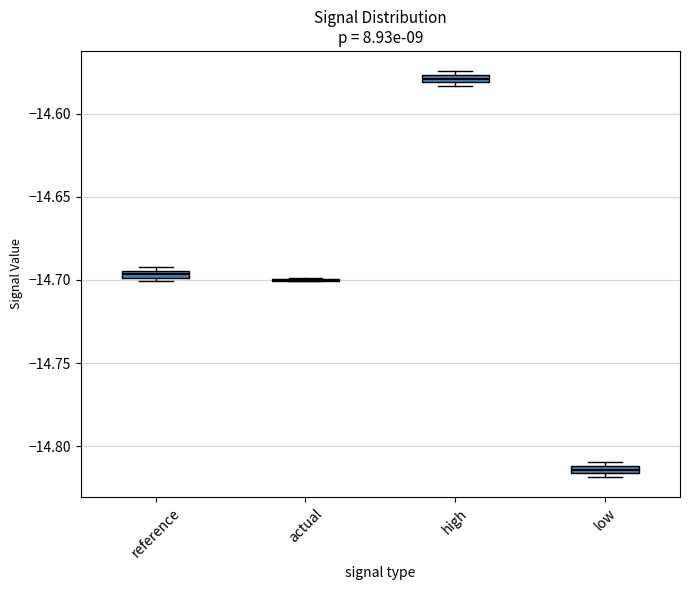

Where is the lower edge of the box for reference on the y-axis? The values are not printed on the chart, so give them approximately, as read against the axis.

-14.700